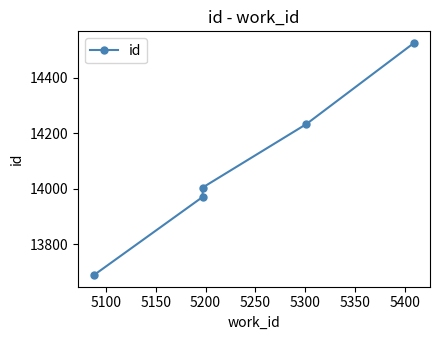

Reading right to left, transcribe all the data shown in this chart.

14526	14233	14004	13970	13688